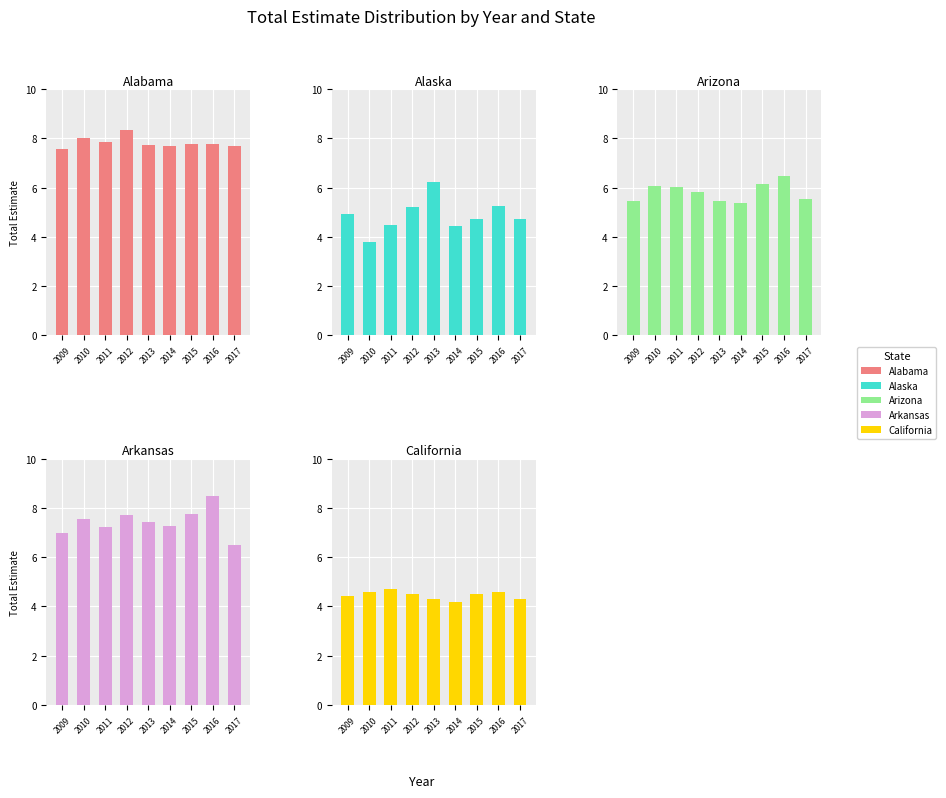

What is the total value across all series at 2016?

32.6